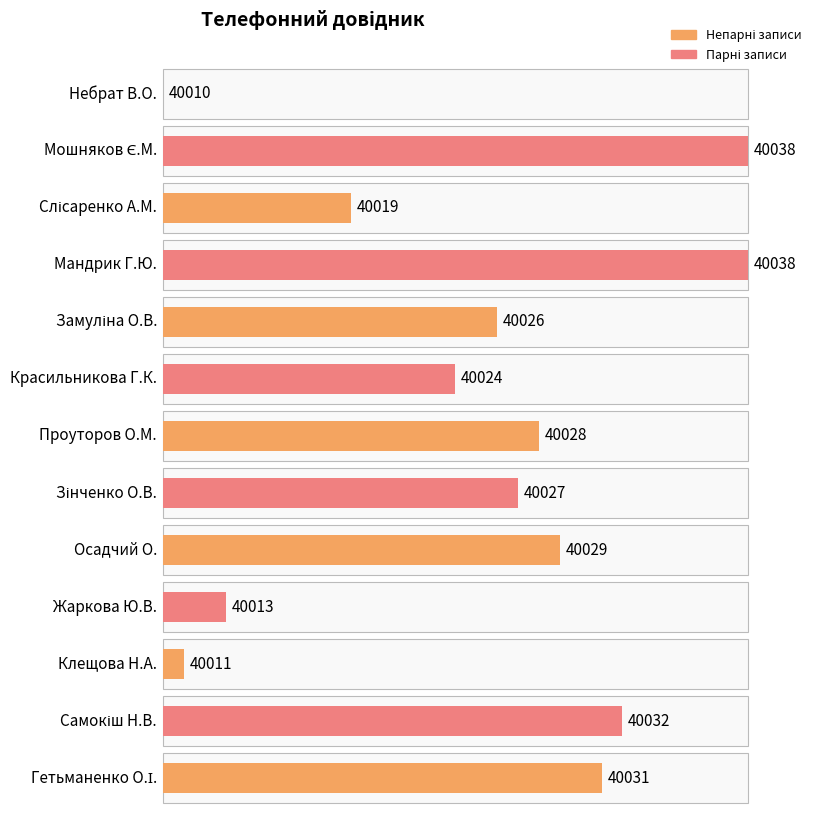

What is the sum of the values at Мандрик Г.Ю. and Проуторов О.М.?

80066